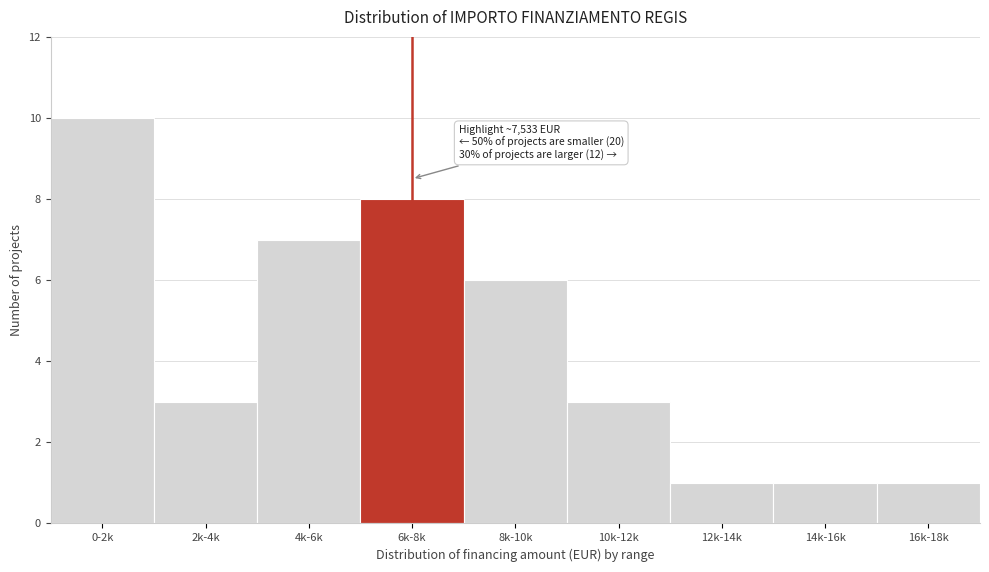

Reading left to right, what are all the values shown in this chart?

10	3	7	8	6	3	1	1	1